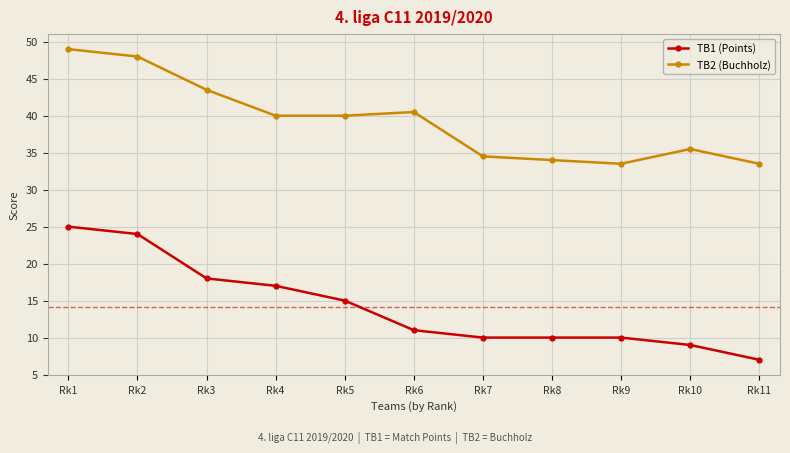

Reading right to left, what are all the values shown in this chart?

TB1 (Points): Rk11=7.0	Rk10=9.0	Rk9=10.0	Rk8=10.0	Rk7=10.0	Rk6=11.0	Rk5=15.0	Rk4=17.0	Rk3=18.0	Rk2=24.0	Rk1=25.0
TB2 (Buchholz): Rk11=33.5	Rk10=35.5	Rk9=33.5	Rk8=34.0	Rk7=34.5	Rk6=40.5	Rk5=40.0	Rk4=40.0	Rk3=43.5	Rk2=48.0	Rk1=49.0